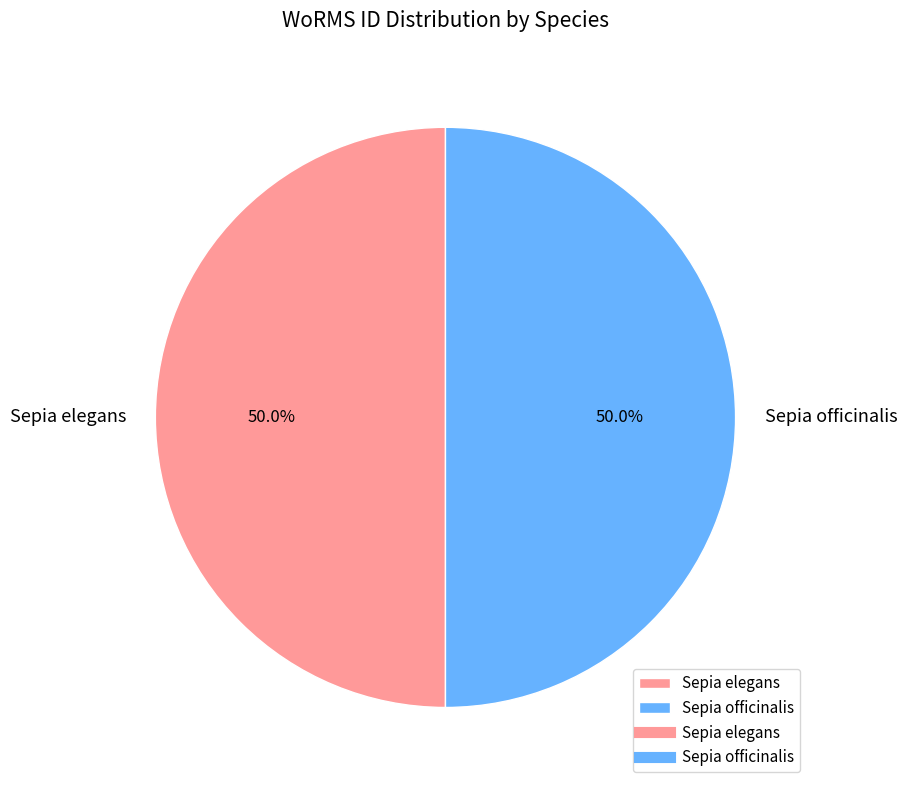

Do Sepia elegans and Sepia officinalis together represent more than half of the pie?

Yes